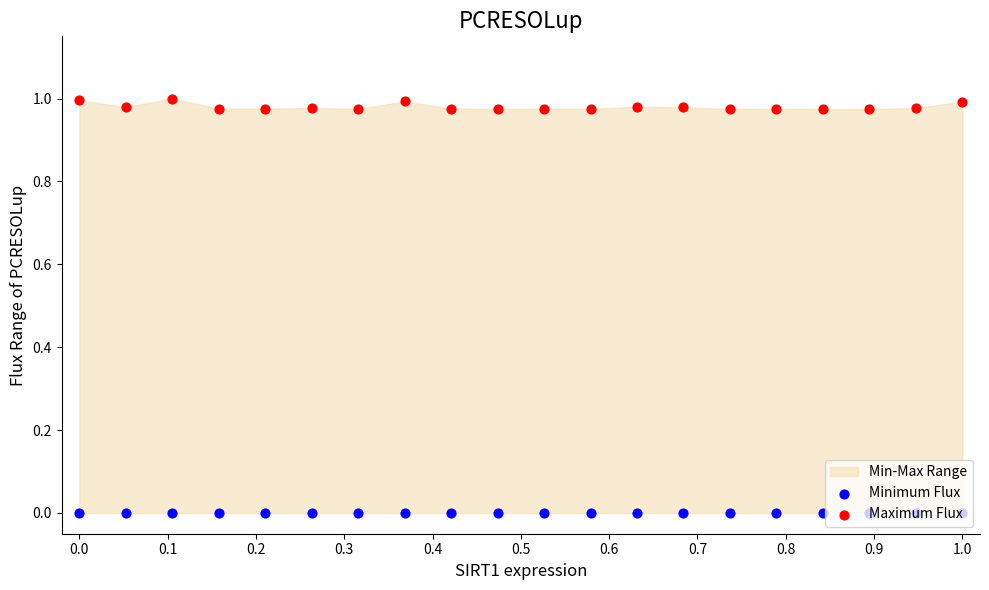

Which series reaches the maximum Y coordinate?

Maximum Flux